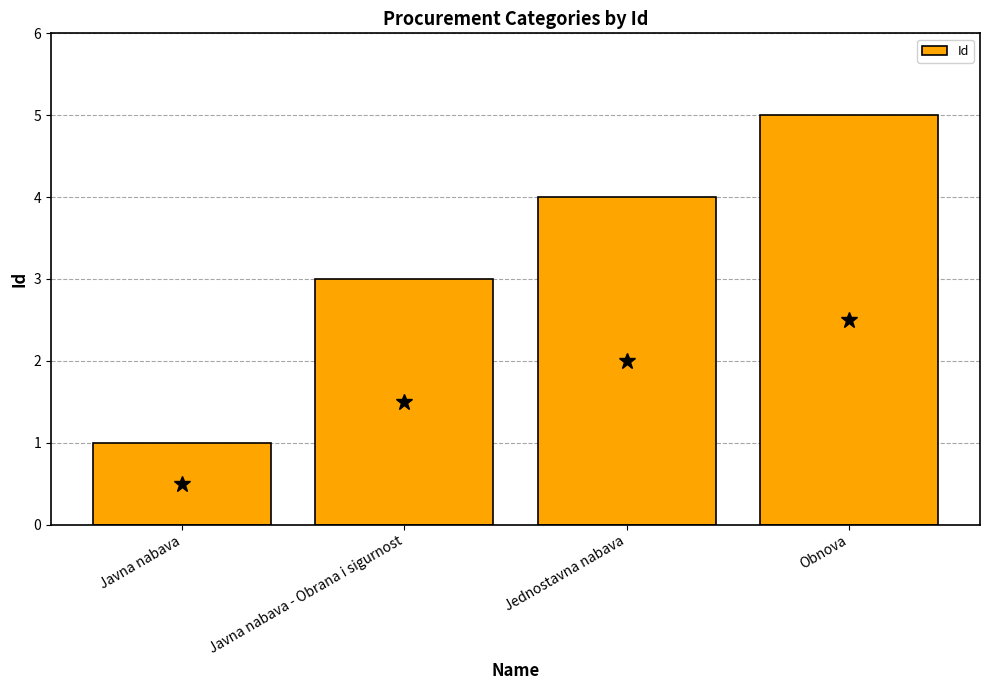

Rank the categories by value from highest to lowest.

Obnova, Jednostavna nabava, Javna nabava - Obrana i sigurnost, Javna nabava